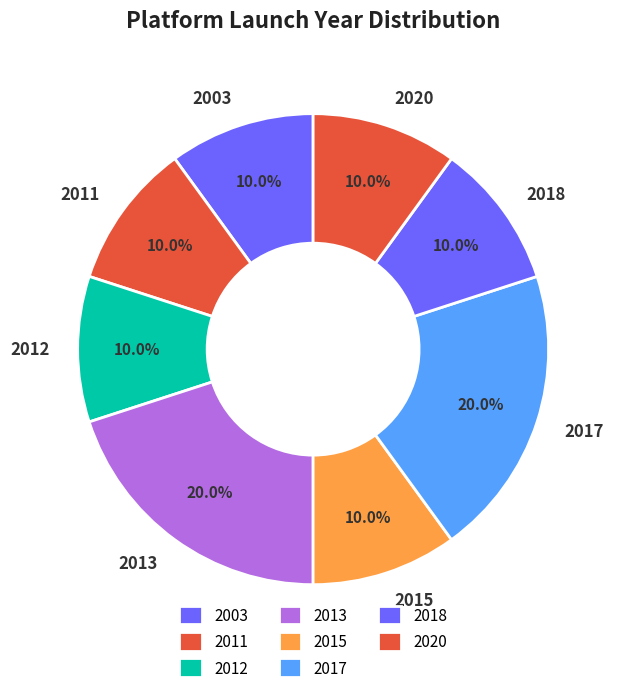

Between 2011 and 2017, which is larger?

2017